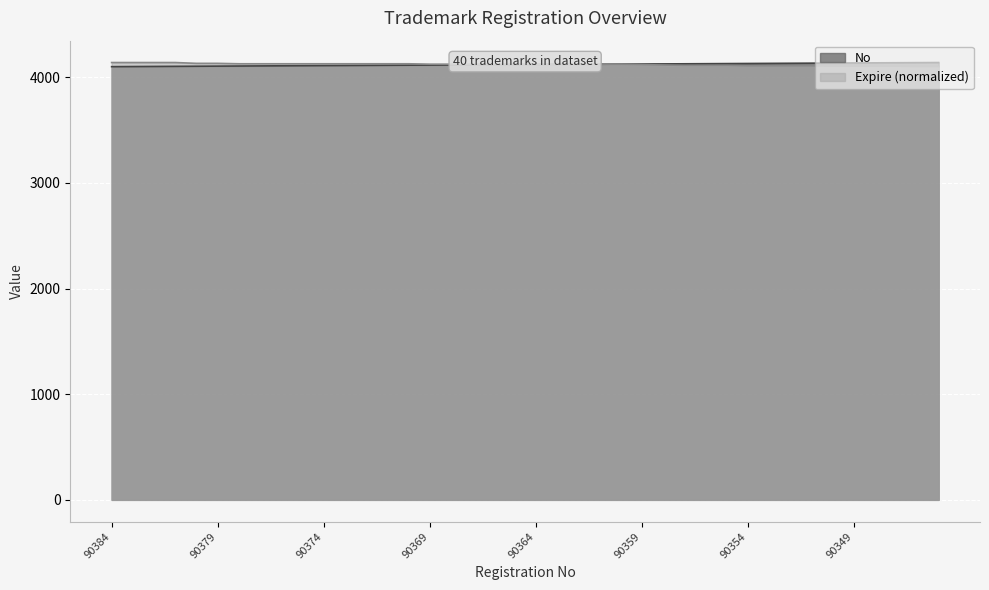

What is the highest value of the Expire (normalized) series?

4140.0